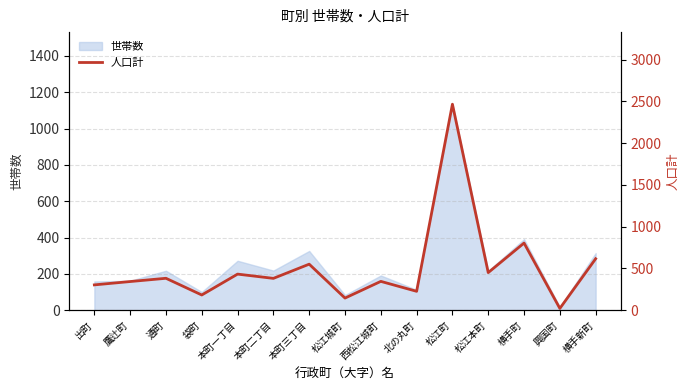

True or false: the data shows 616 at 横手新町.

True